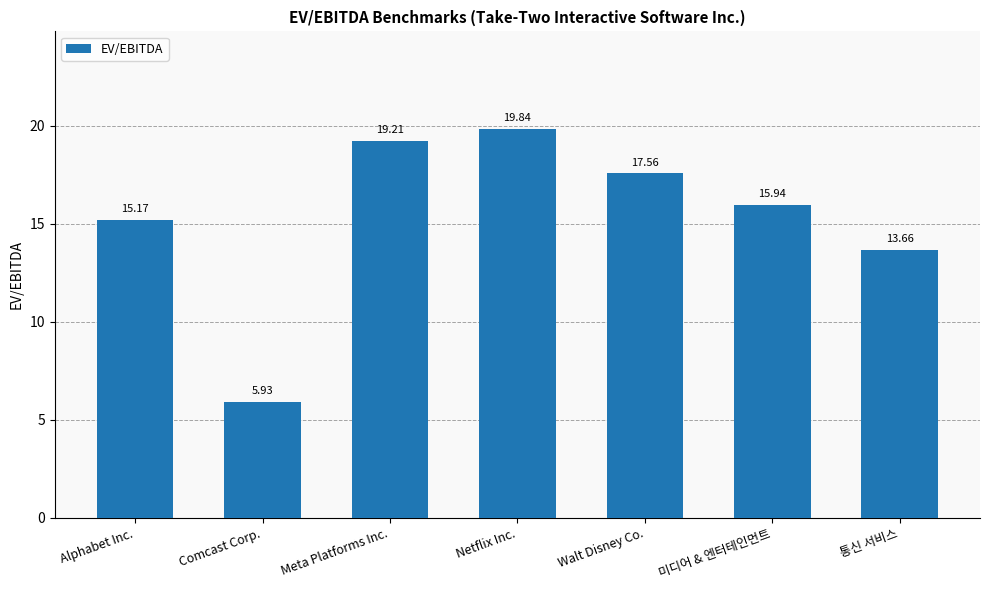

Is it true that the value at 통신 서비스 is 13.7?

True